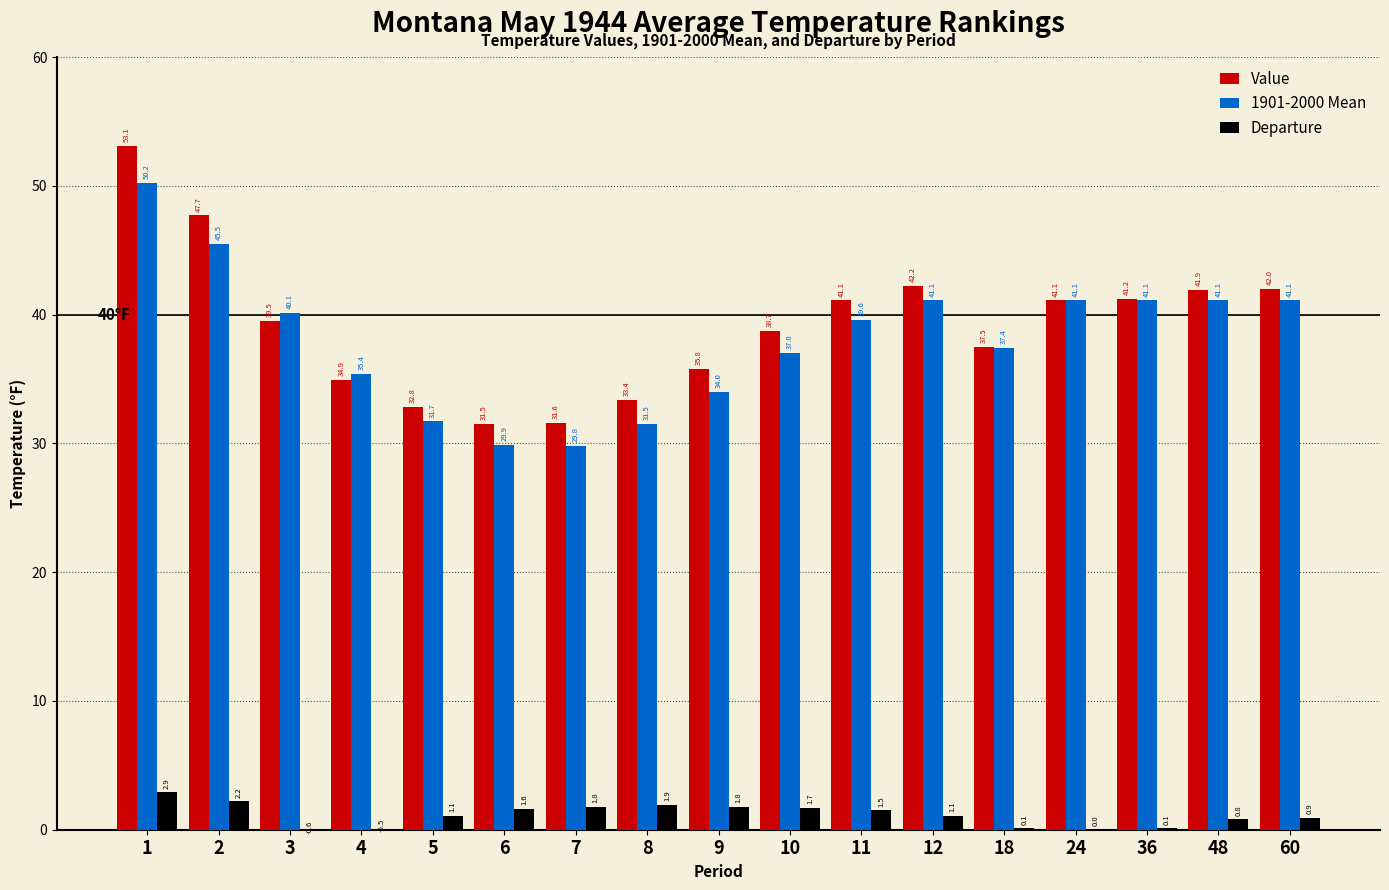

What is the maximum value shown in the chart?

53.1